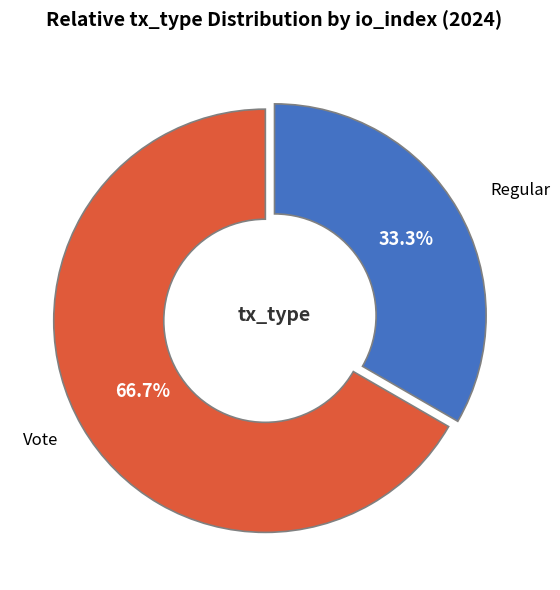

What is the smallest slice in the pie chart?

Regular